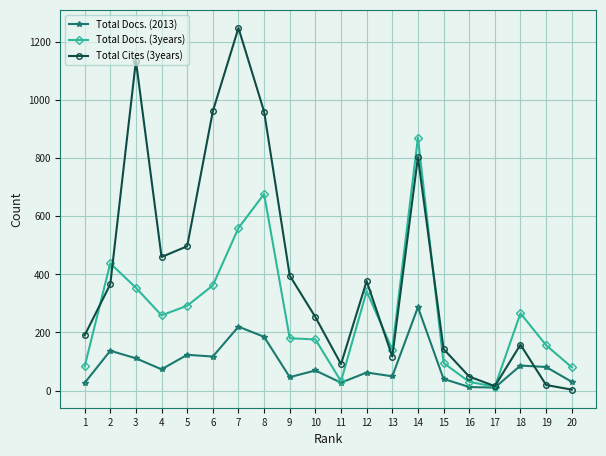

List the series in order of their overall mean, highest first.

Total Cites (3years), Total Docs. (3years), Total Docs. (2013)